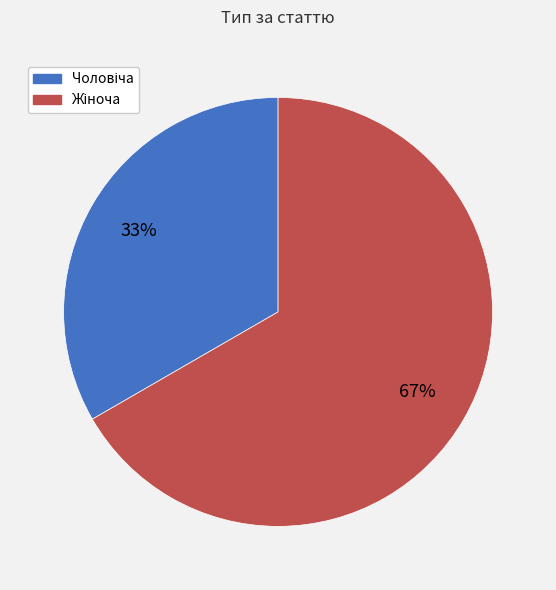

Is there any slice that represents more than half of the pie?

Yes